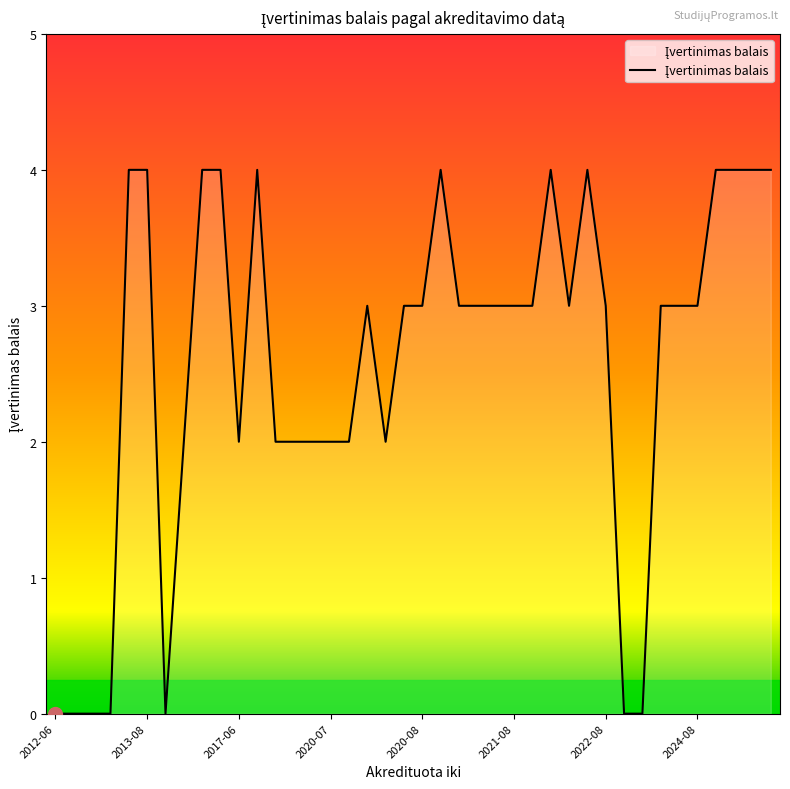

Does the chart have visible grid lines?

No